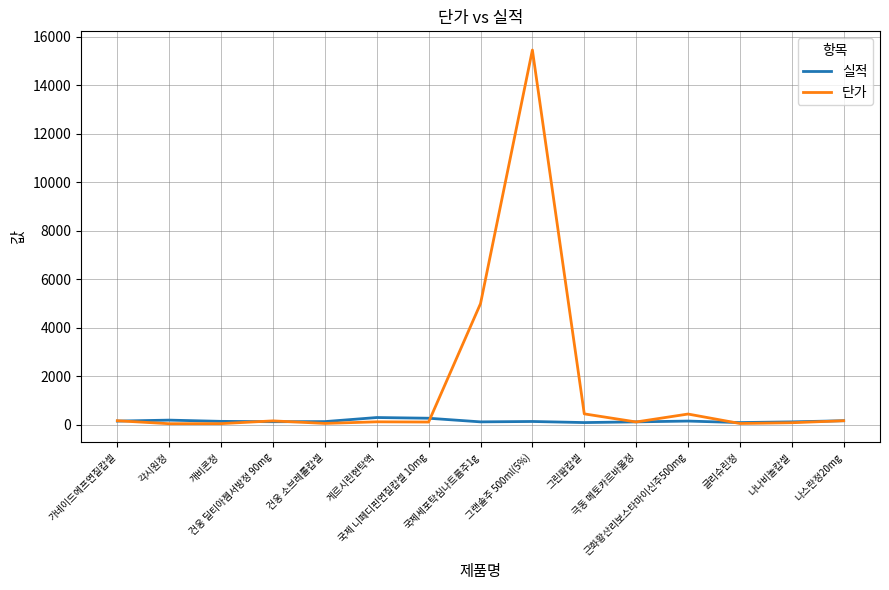

Which series has the largest total across all categories?

단가